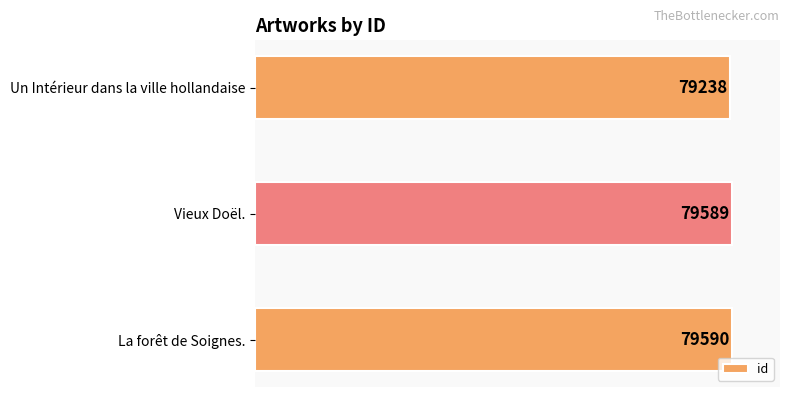

Which label corresponds to the largest value in the chart?

La forêt de Soignes.